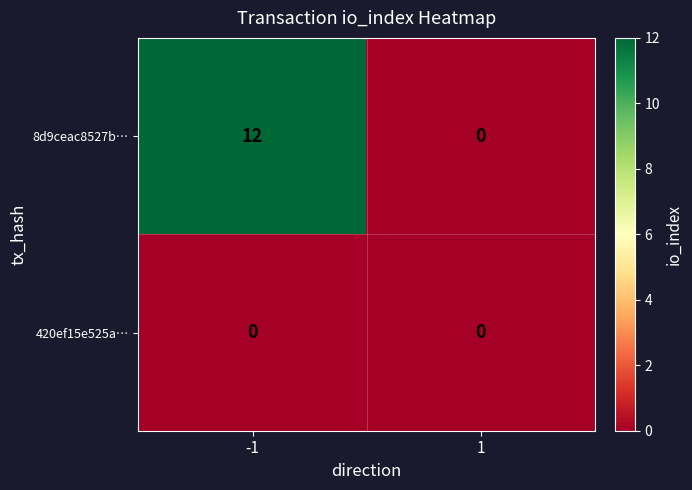

At -1, list the series in order from largest to smallest.

8d9ceac8527b…, 420ef15e525a…